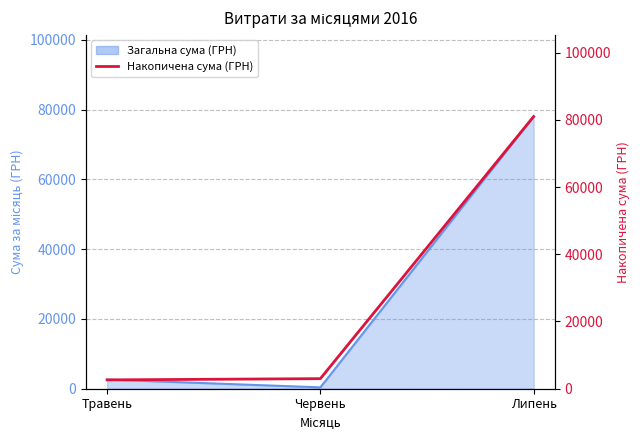

What is the label of the 3rd point from the right?

Травень